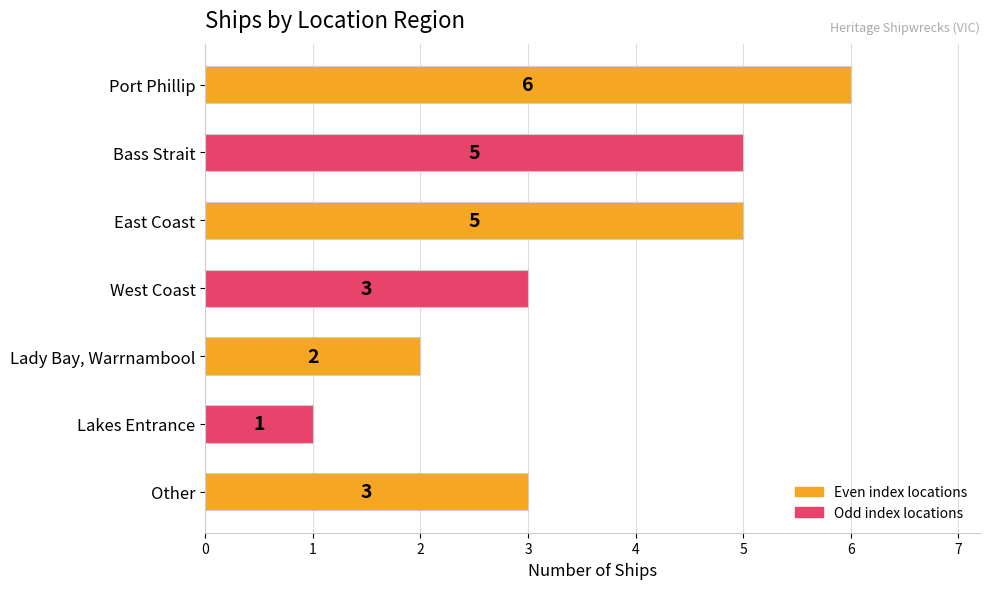

Approximately how many times larger is the value at Lakes Entrance compared to Other?

0.3